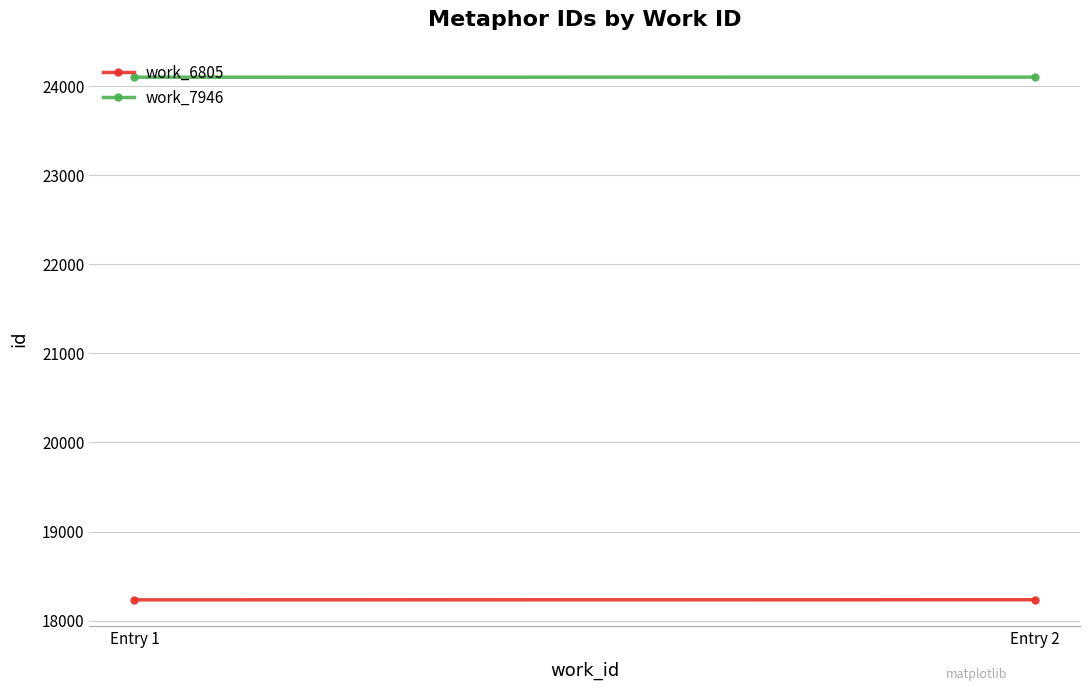

Which series has the largest total across all categories?

work_7946